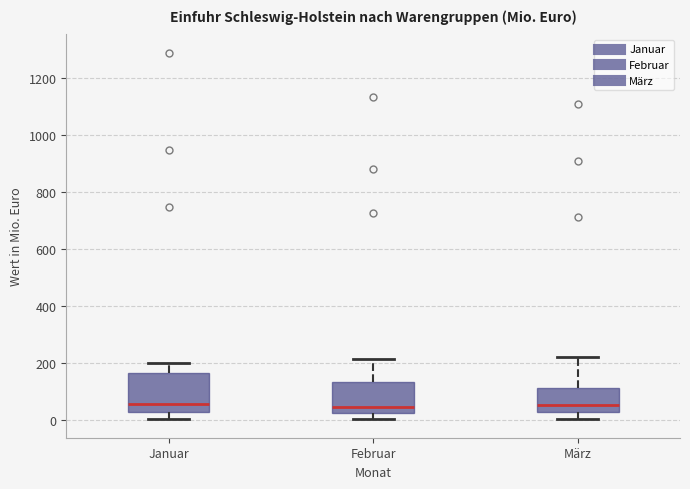

Reading left to right, read every box against the y-axis: the position of its median line, the range the box covers, and the ends of its whiskers. The values are not printed on the chart, so give them approximately, as read against the axis.

Januar: median 60, box 20 to 160, whiskers 0 to 200
Februar: median 40, box 20 to 140, whiskers 0 to 220
März: median 60, box 20 to 120, whiskers 0 to 220